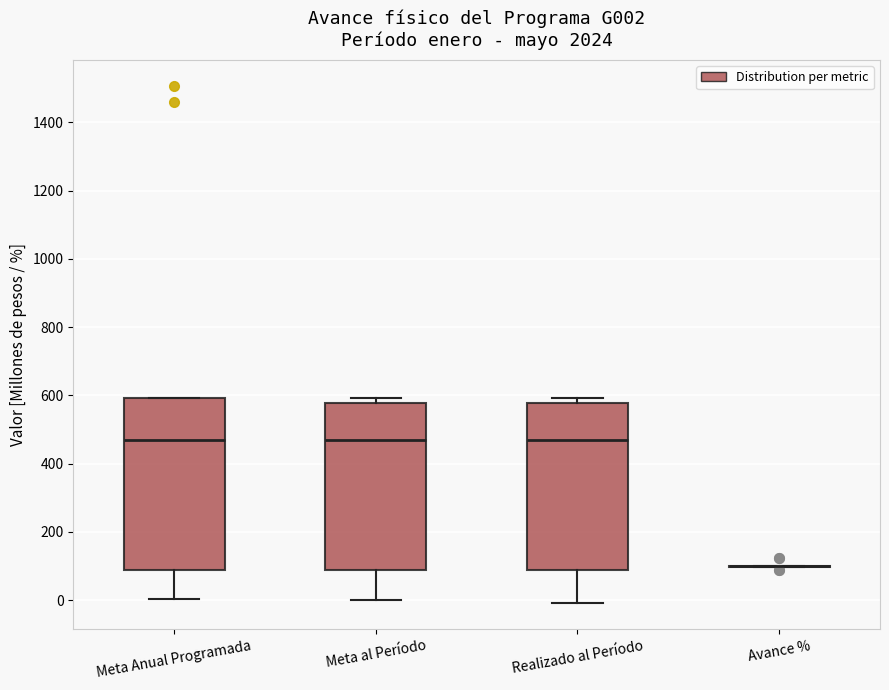

Reading left to right, transcribe this box plot: for each box, give where its median line is, the range the box spans, and where its two whiskers end, as read against the y-axis. The values are not printed on the chart, so give them approximately, as read against the axis.

Meta Anual Programada: median 480, box 80 to 600, whiskers 0 to 600
Meta al Período: median 480, box 80 to 580, whiskers 0 to 600
Realizado al Período: median 480, box 80 to 580, whiskers 0 to 600
Avance %: box collapsed to a line at 100, whiskers 100 to 100